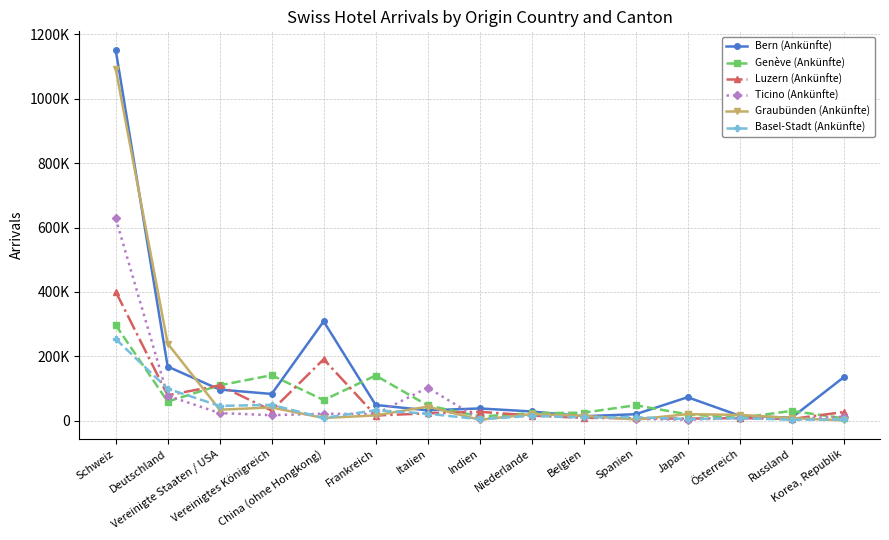

What are all the series names shown in the legend?

Bern (Ankünfte), Genève (Ankünfte), Luzern (Ankünfte), Ticino (Ankünfte), Graubünden (Ankünfte), Basel-Stadt (Ankünfte)